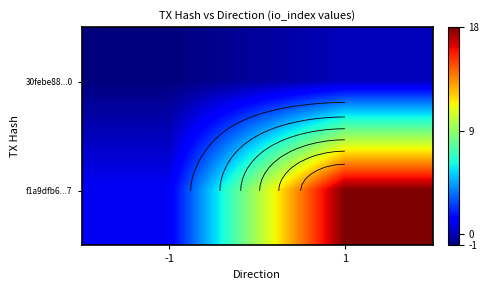

Between -1 and 1, which is larger?

1